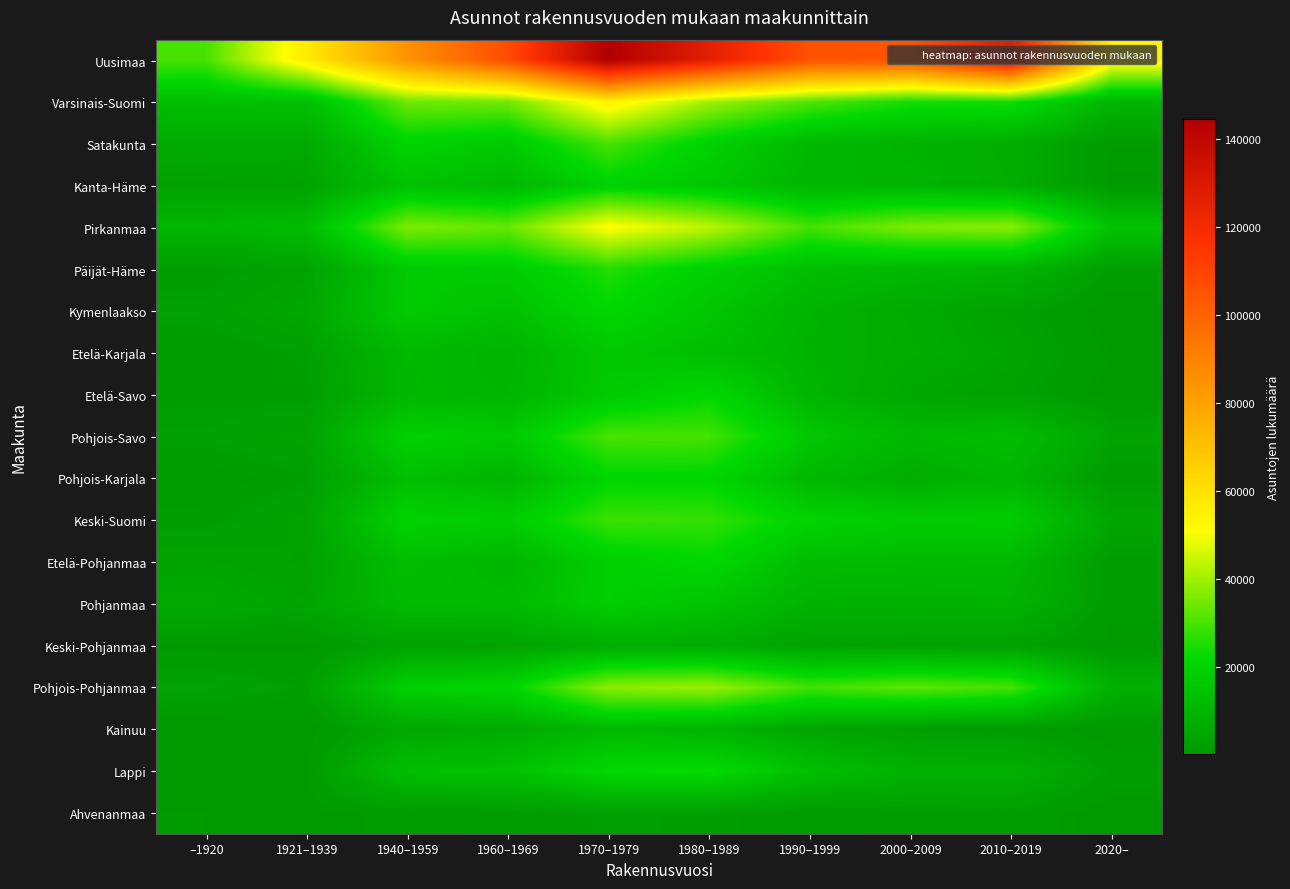

How many series are shown in this chart?

19